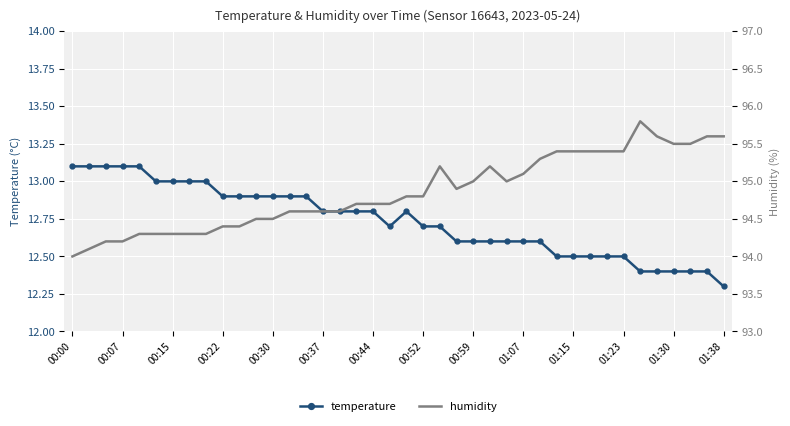

True or false: temperature and humidity cross at least once.

False